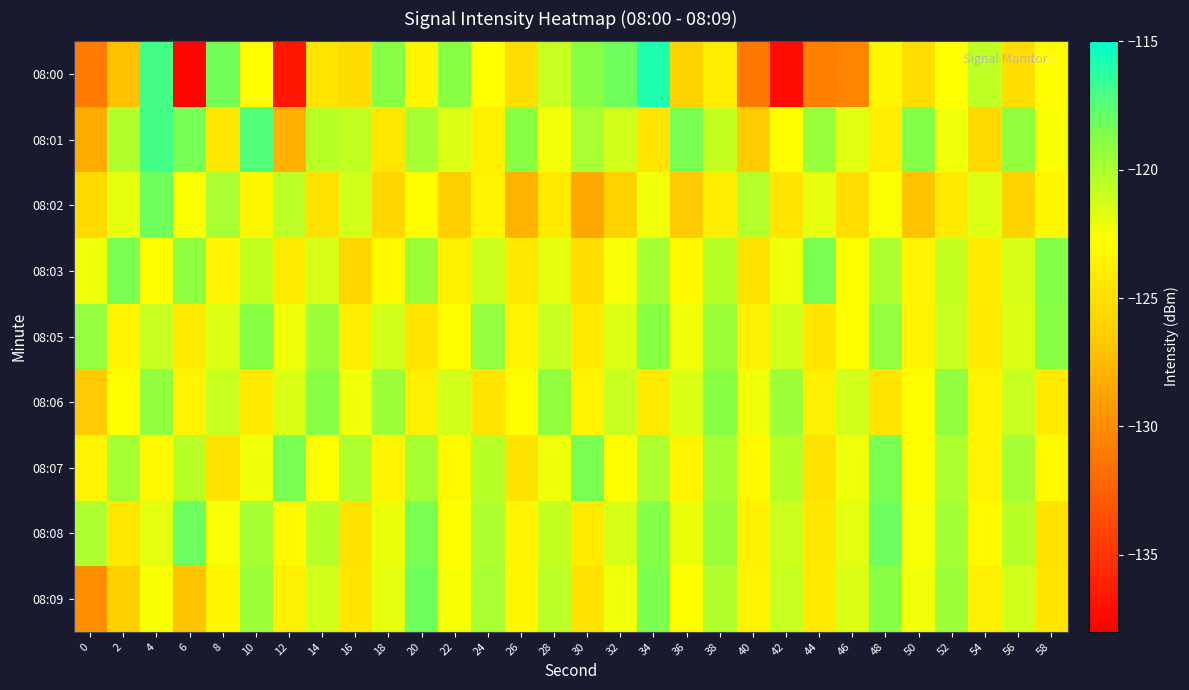

How many categories are shown in the chart?

30